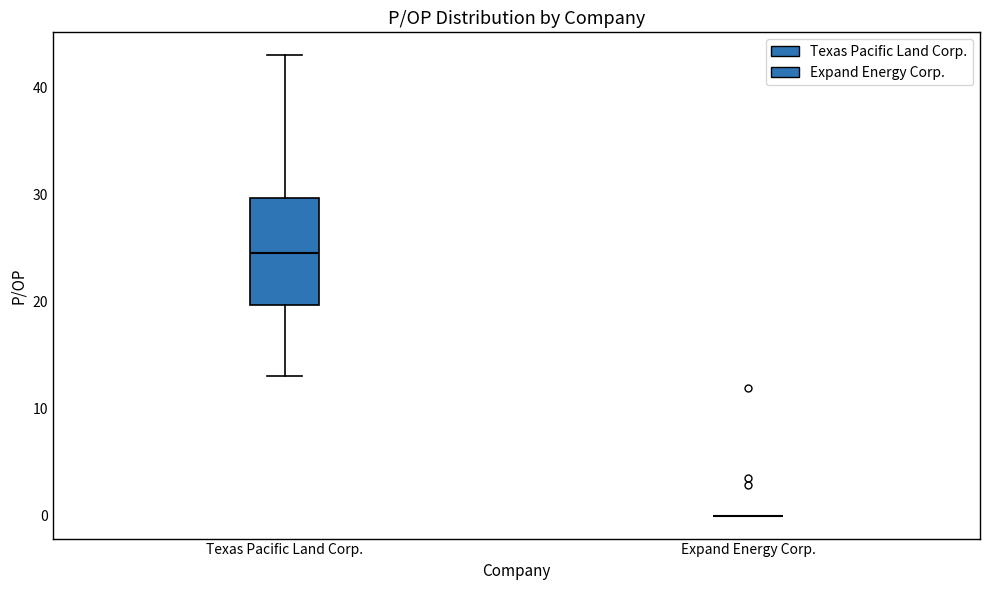

Where is the lower edge of the box for Texas Pacific Land Corp. on the y-axis? The values are not printed on the chart, so give them approximately, as read against the axis.

20